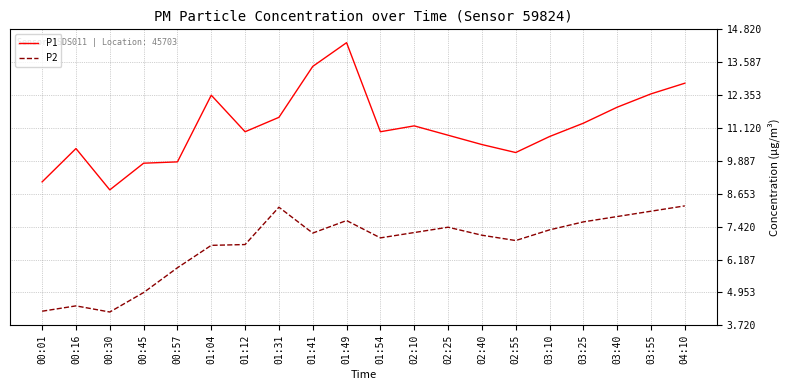

Rank the series at 02:25 from highest to lowest value.

P1, P2